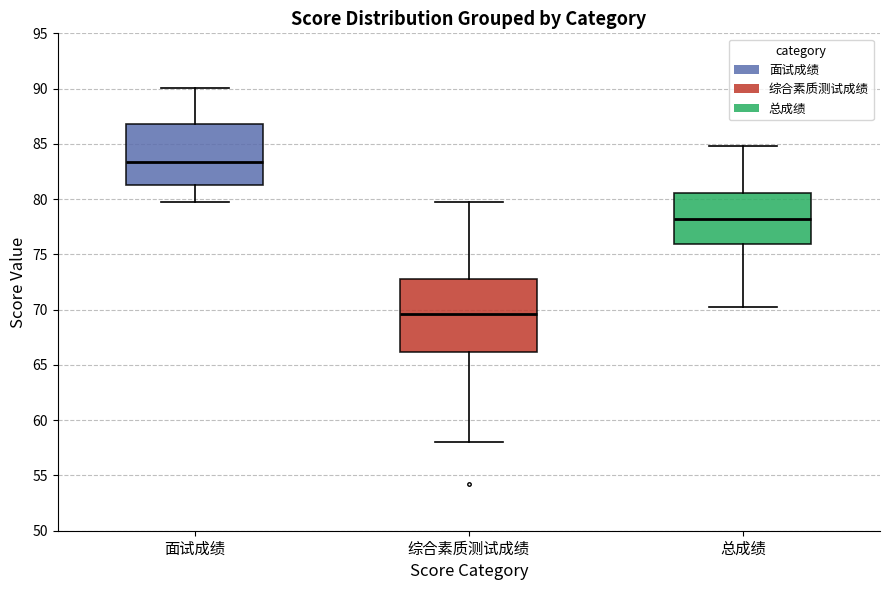

Comparing the boxes themselves (not the whiskers), which one is the tallest?

综合素质测试成绩